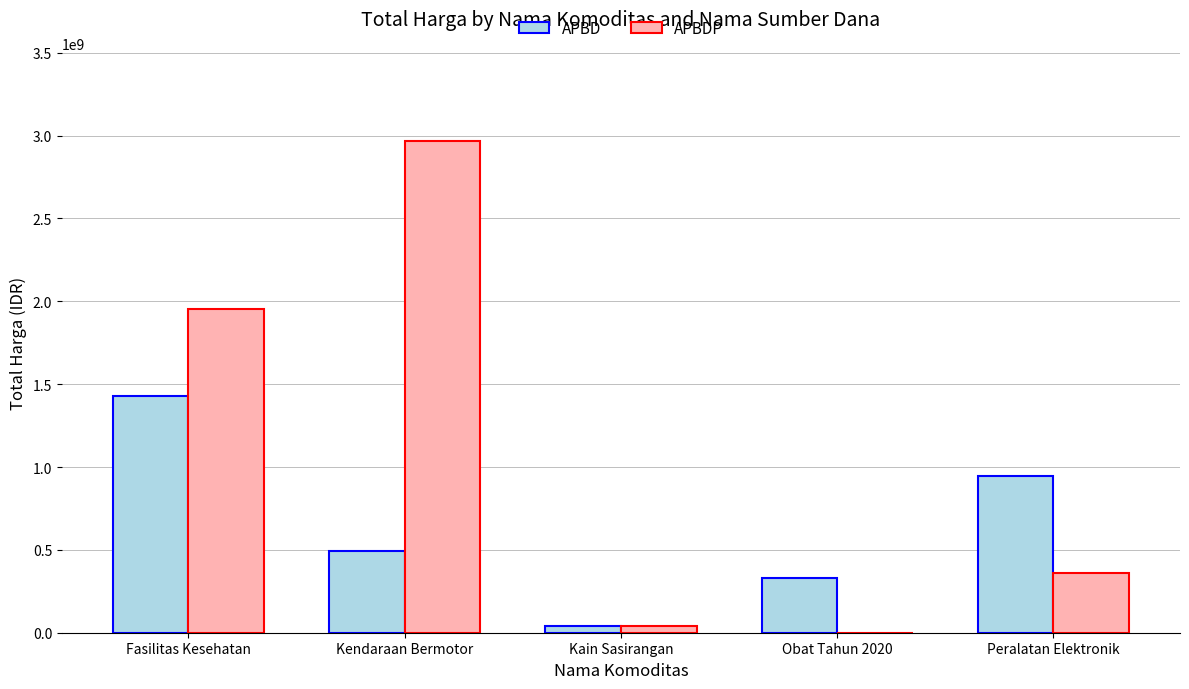

The value of APBD at Kain Sasirangan is 37800000. True or false?

True